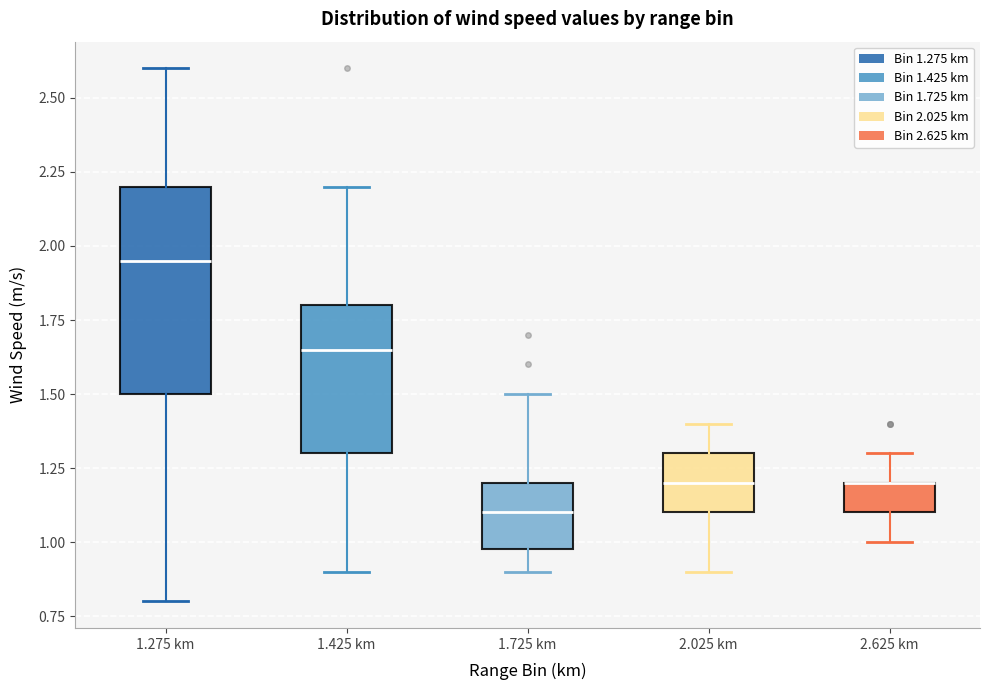

Where does the lower whisker of the box for 1.425 km end on the y-axis? The values are not printed on the chart, so give them approximately, as read against the axis.

0.90